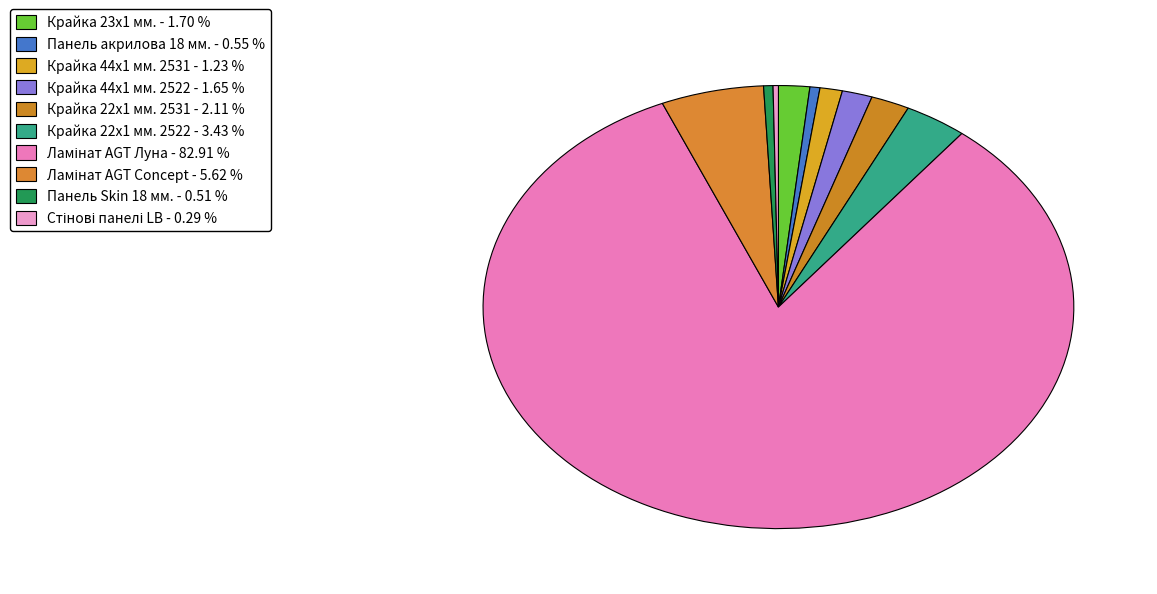

To the nearest percent, what is the difference between the Крайка 22x1 мм. 2531 and Крайка 44x1 мм. 2531 slice percentages?

1%